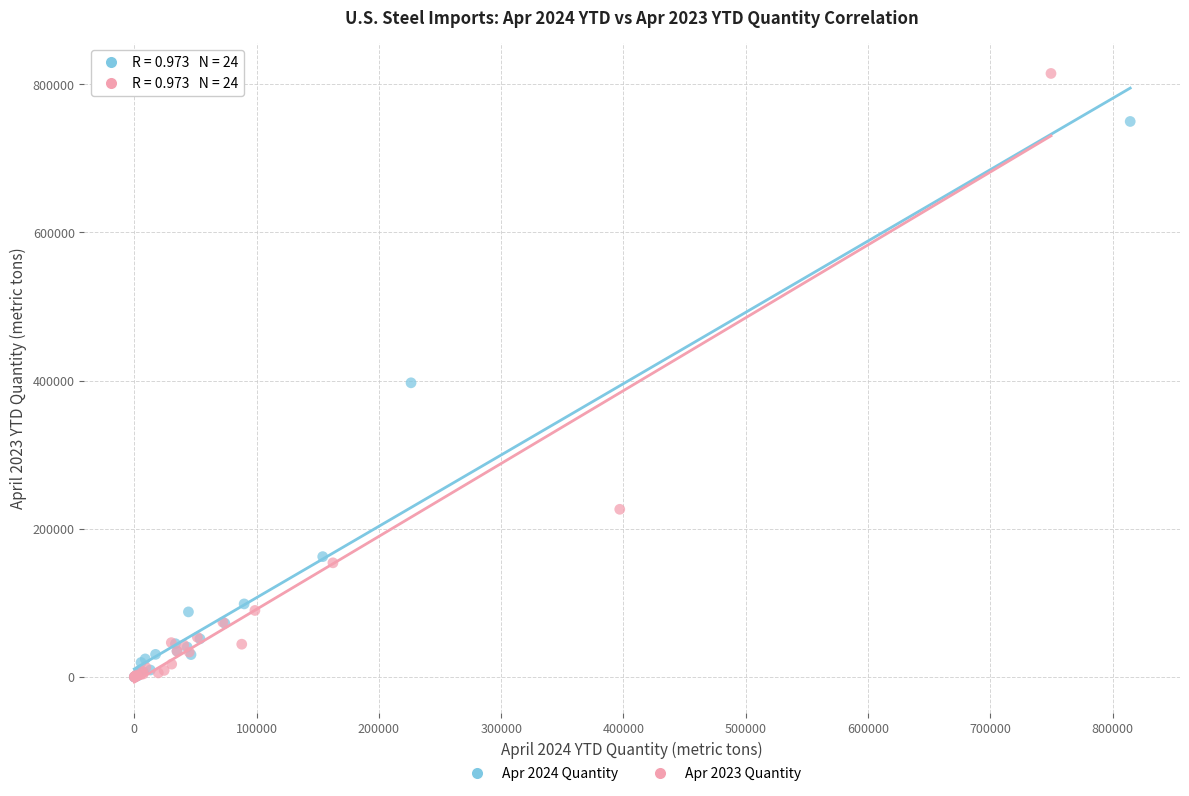

Which series contains the highest Y value?

Apr 2023 Quantity